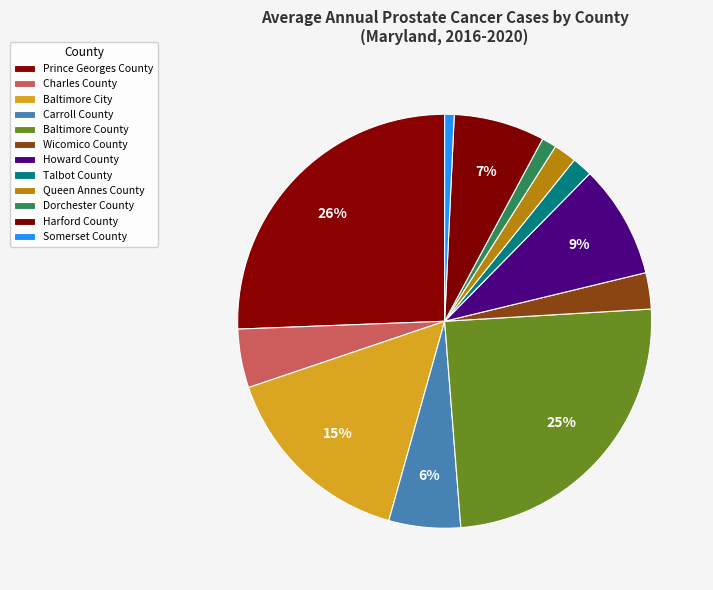

Count the number of slices in the pie.

12